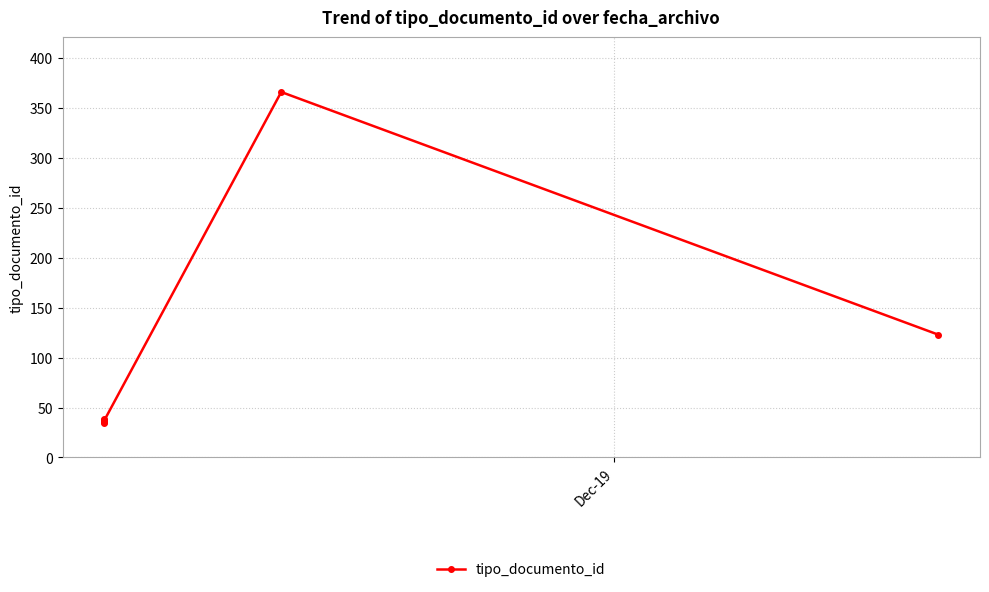

Count the number of data series in this chart.

1